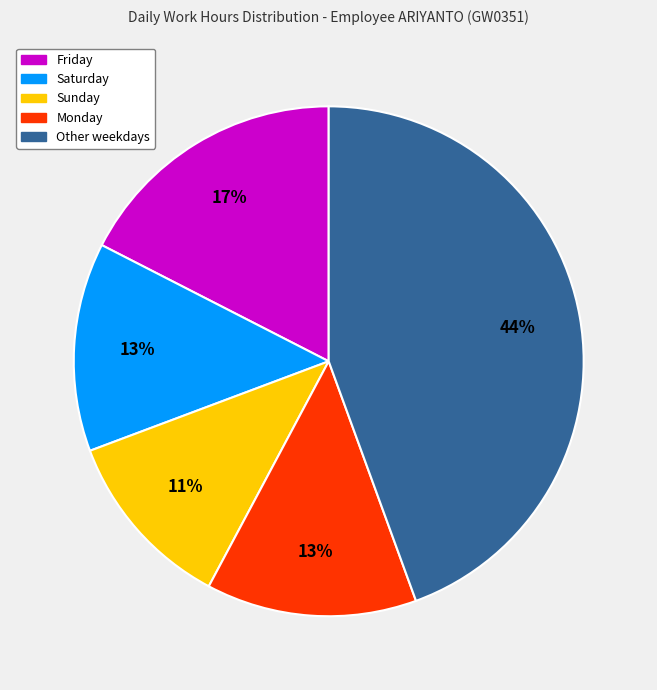

Is there any slice that represents more than half of the pie?

No